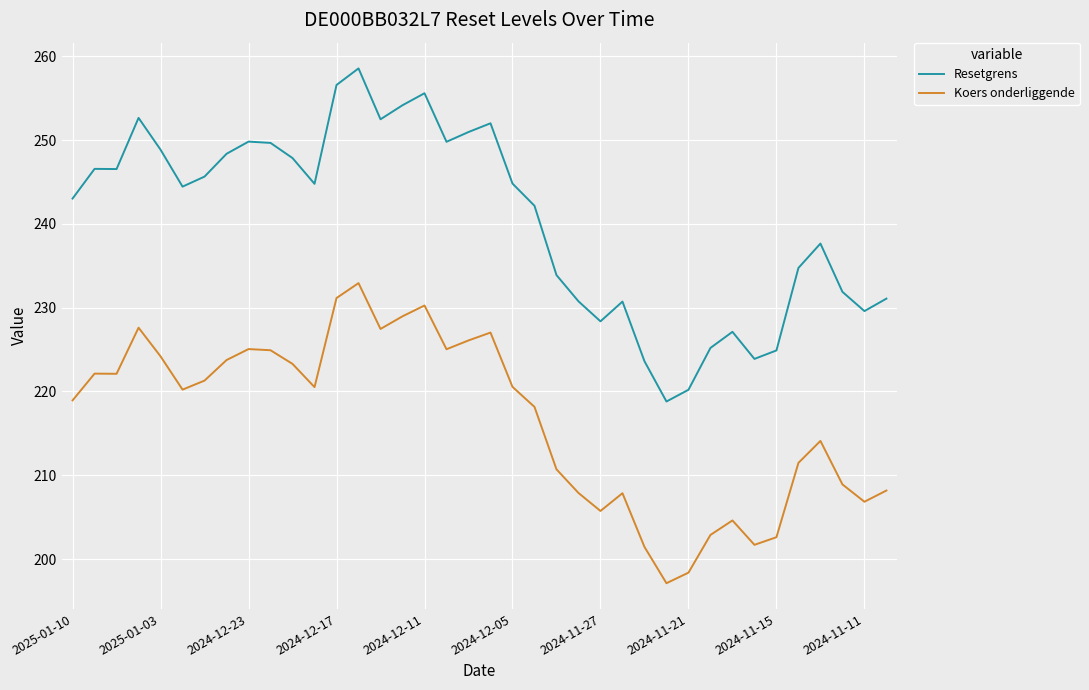

What is the smallest value displayed?

197.1